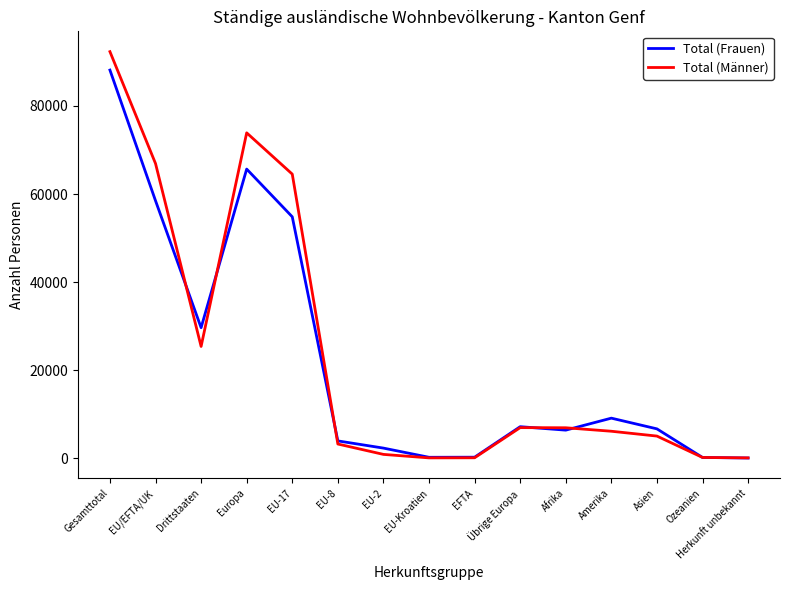

Which series changed the most between Gesamttotal and EU/EFTA/UK?

Total (Frauen)